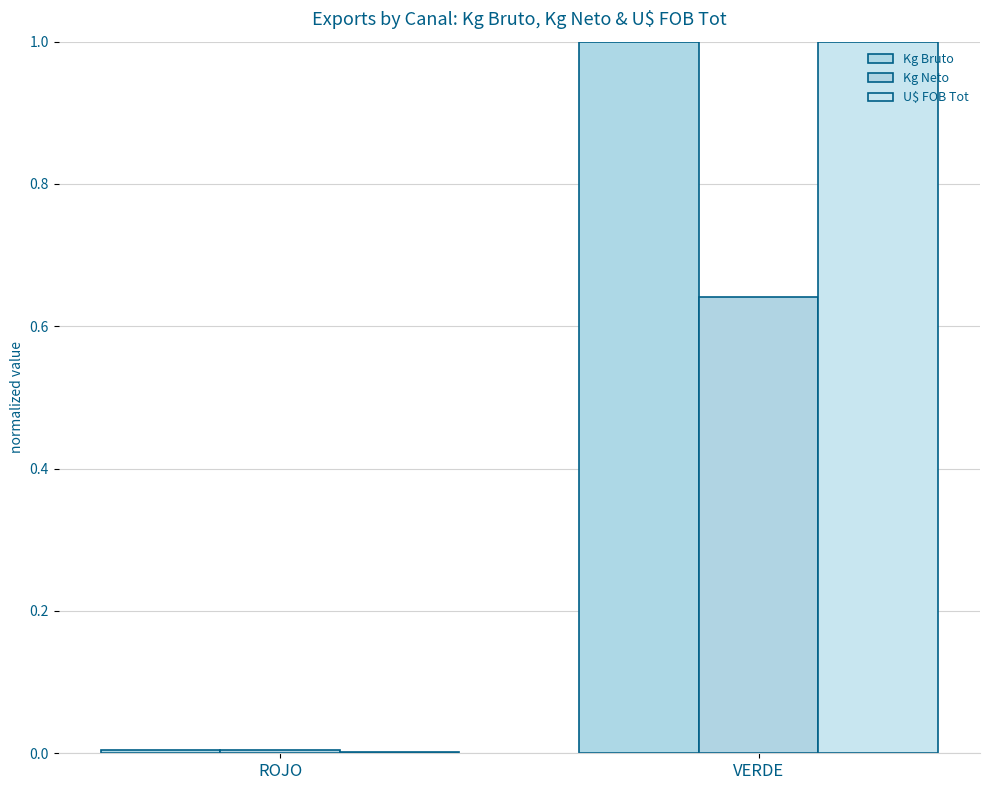

True or false: Kg Bruto has a value of 1.0 at VERDE.

True